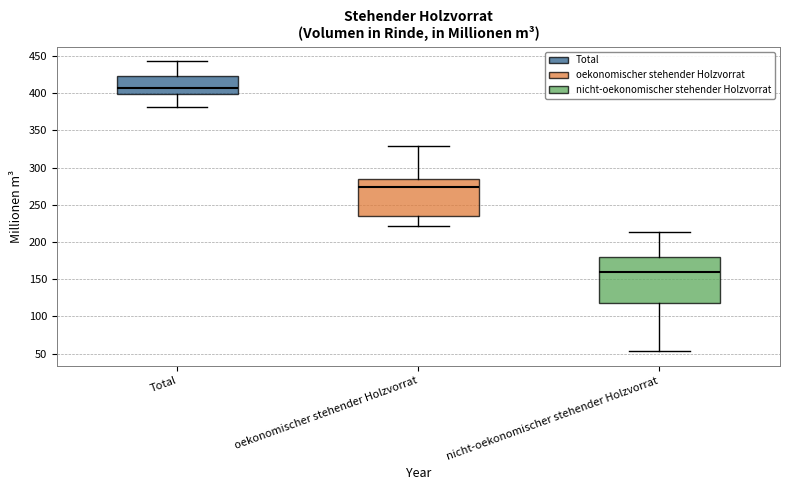

Reading left to right, read every box against the y-axis: the position of its median line, the range the box covers, and the ends of its whiskers. The values are not printed on the chart, so give them approximately, as read against the axis.

Total: median 405, box 400 to 425, whiskers 380 to 445
oekonomischer stehender Holzvorrat: median 275, box 235 to 285, whiskers 220 to 330
nicht-oekonomischer stehender Holzvorrat: median 160, box 120 to 180, whiskers 55 to 215